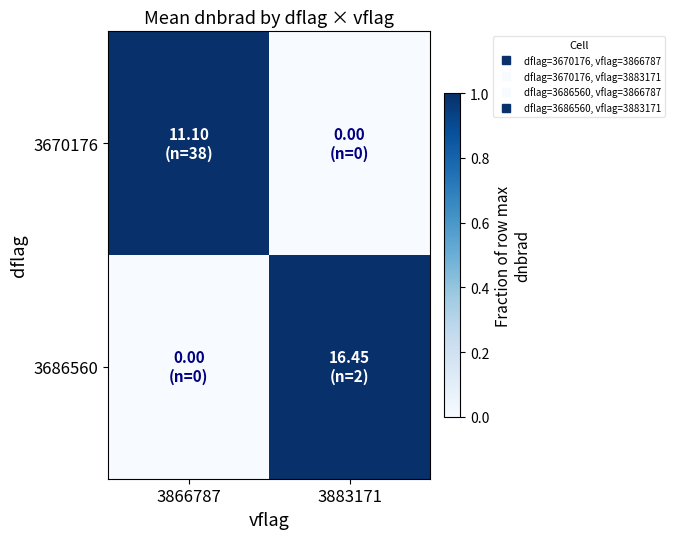

How many series are shown in this chart?

2